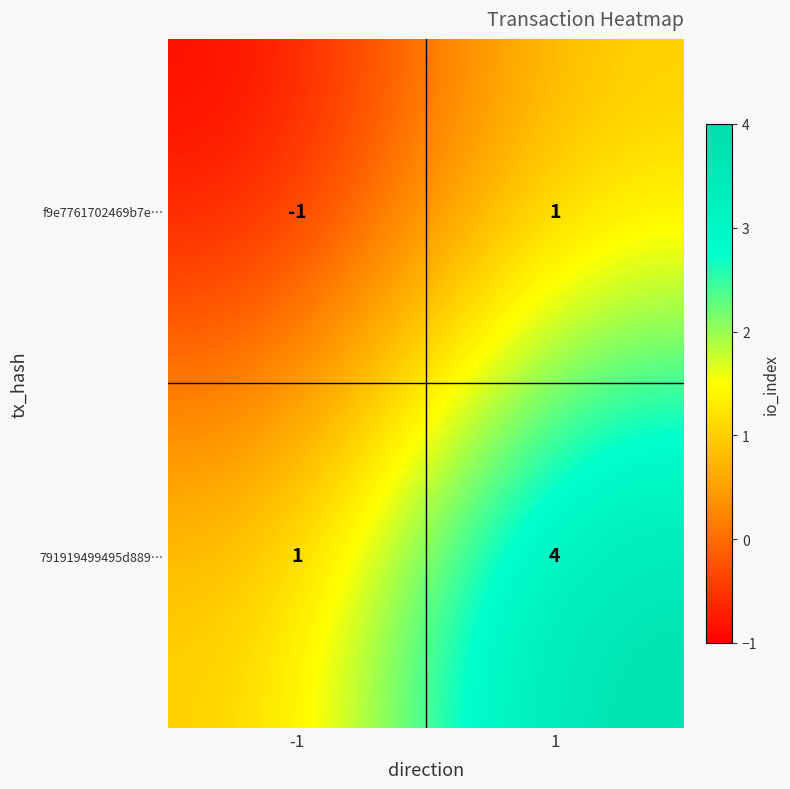

What is the difference between the 791919499495d889… values at -1 and 1?

3